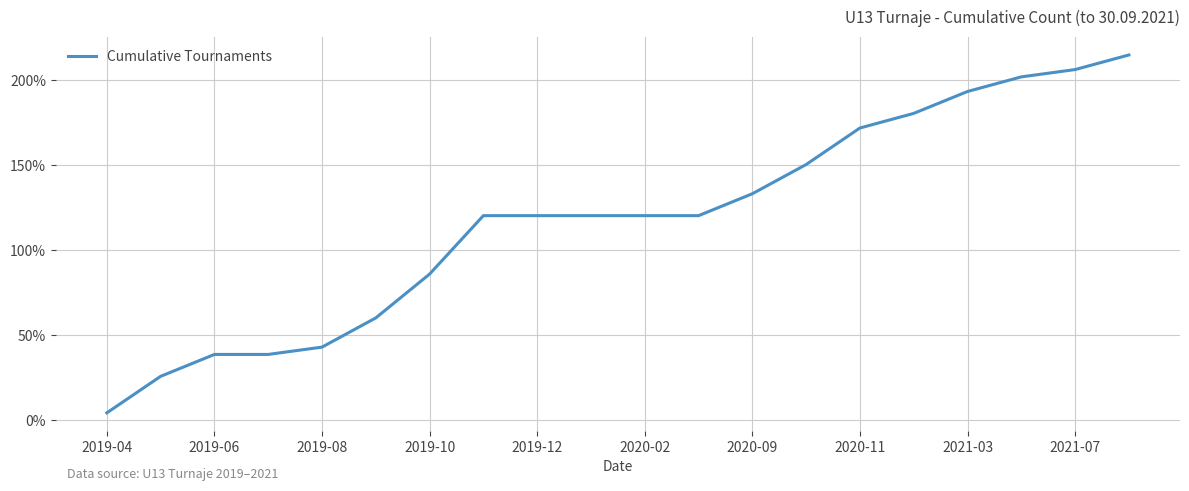

What is the average value?

117.6